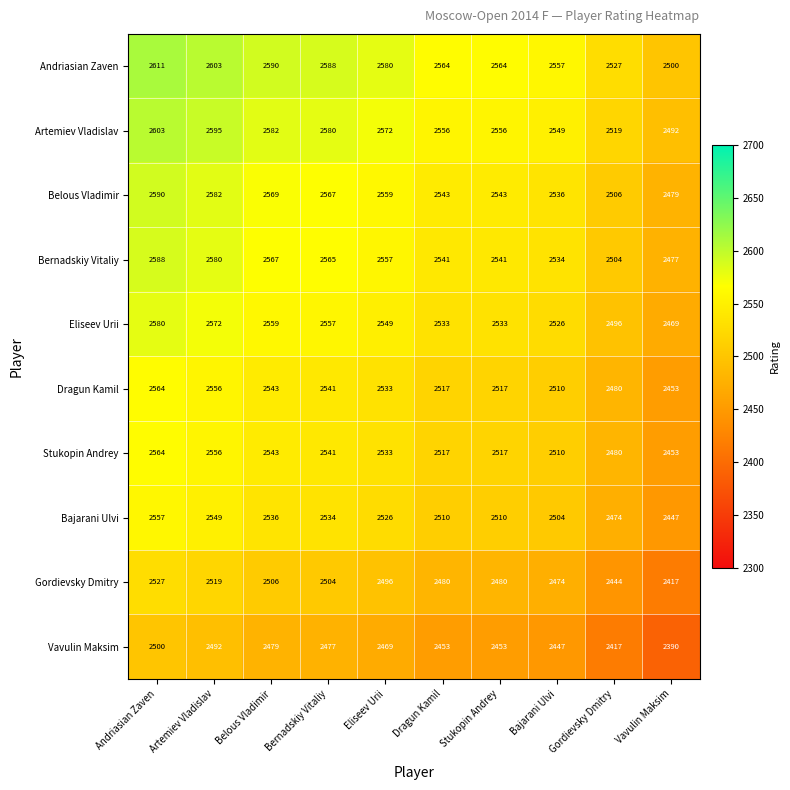

What is the difference between the highest and lowest values at Vavulin Maksim?

110